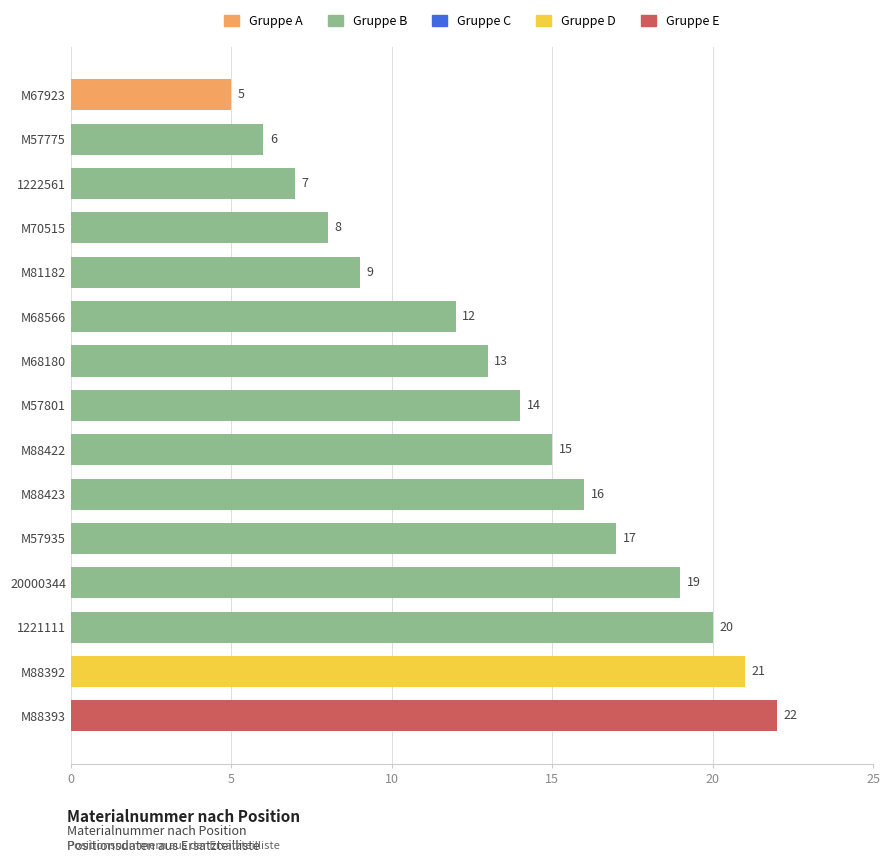

Which category has the highest value across all series?

M88393